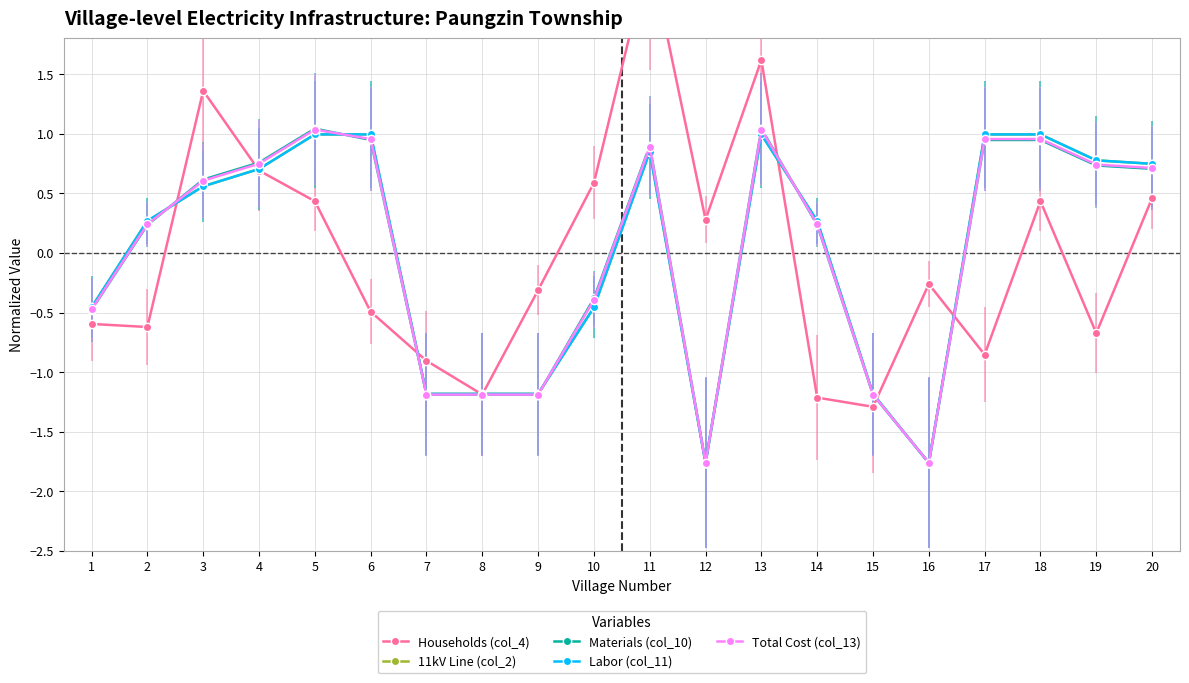

In 11kV Line (col_2), how many points are higher than both neighbors (excluding endpoints)?

2